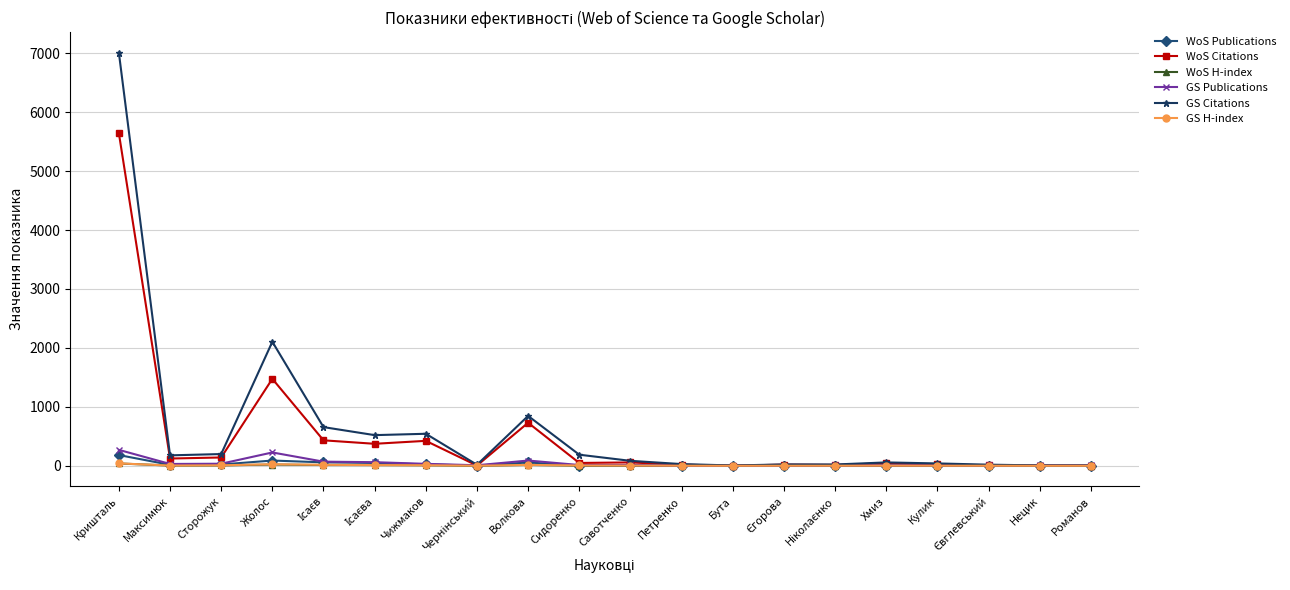

What is the label of the 8th point from the right?

Бута